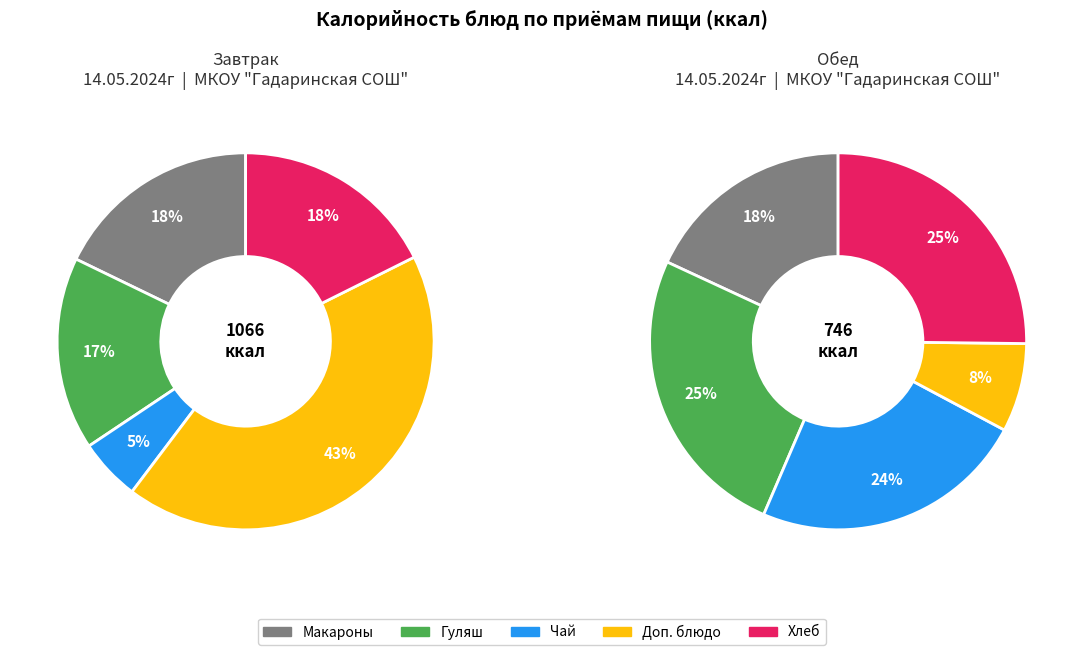

To the nearest percent, what is the difference between the Чай с сахаром and Макаронные изделия отварные с маслом slice percentages?

6%